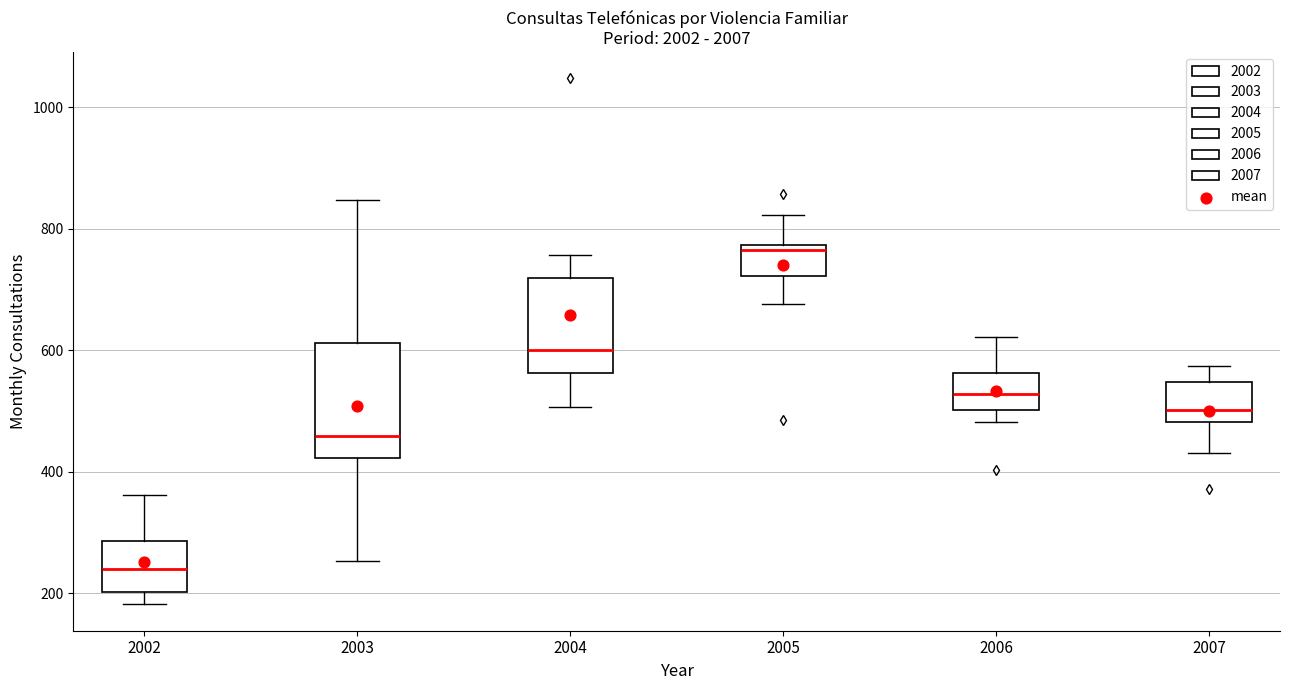

Comparing the boxes themselves (not the whiskers), which one is the tallest?

2003